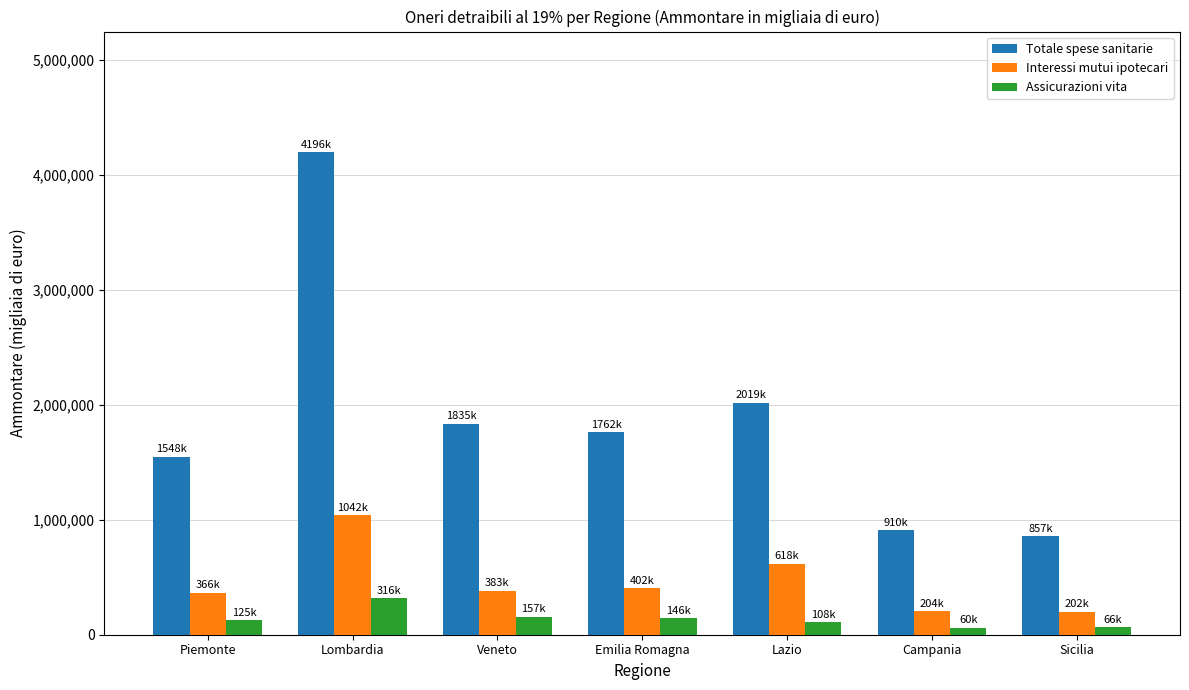

How many data points in Interessi mutui ipotecari are less than 383191?

3